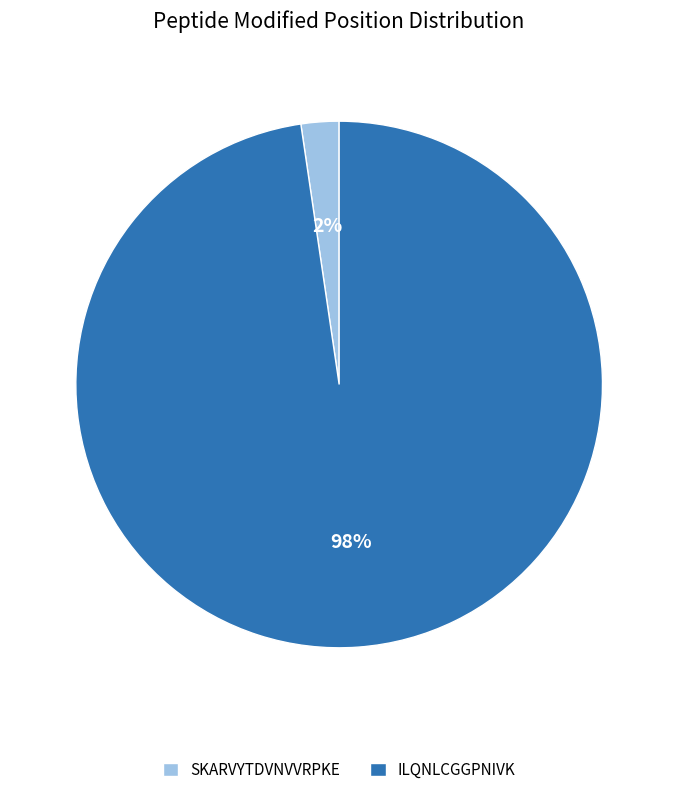

To the nearest percent, what is the average slice percentage?

50%